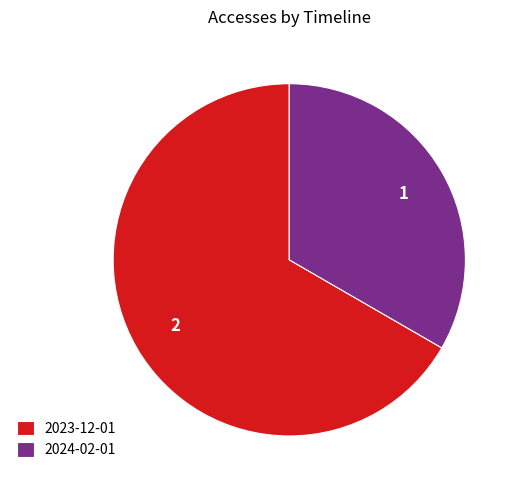

Approximately how many times larger is the value at 2023-12-01 compared to 2024-02-01?

2.0